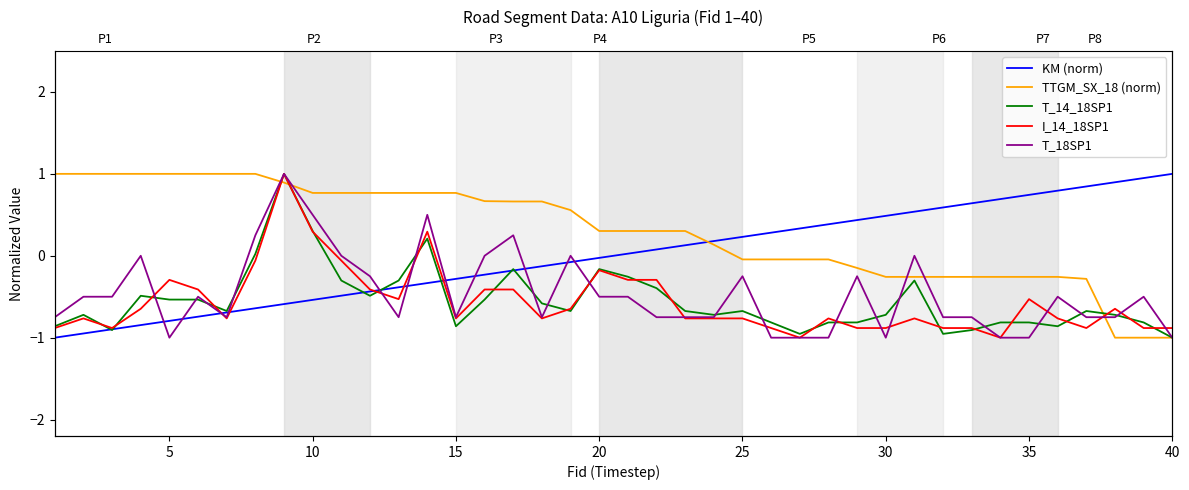

How many intersections are there between I_14_18SP1 and T_14_18SP1?

21